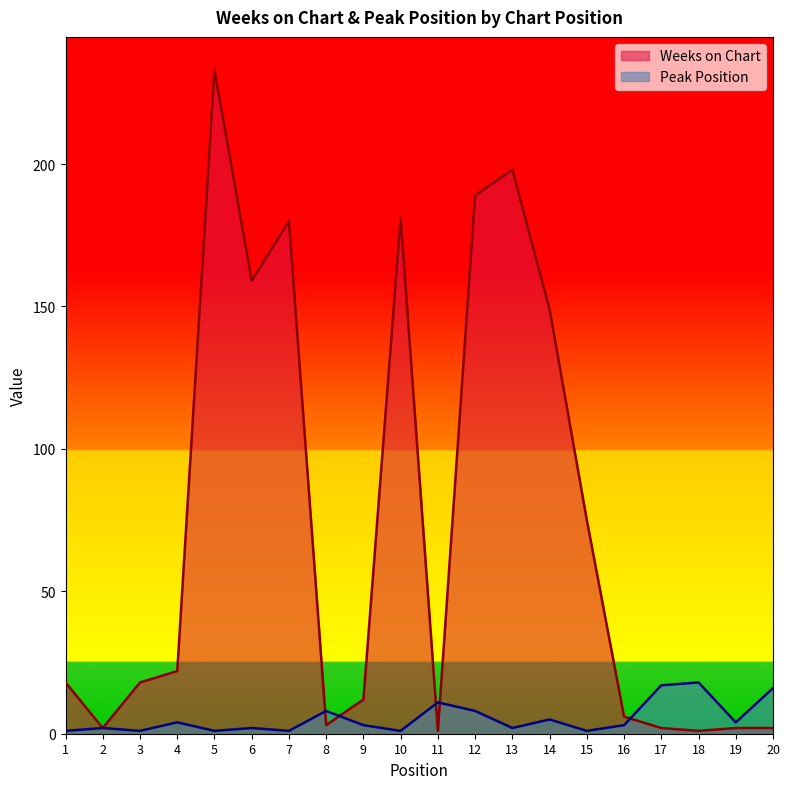

How many intersections are there between Weeks on Chart and Peak Position?

5